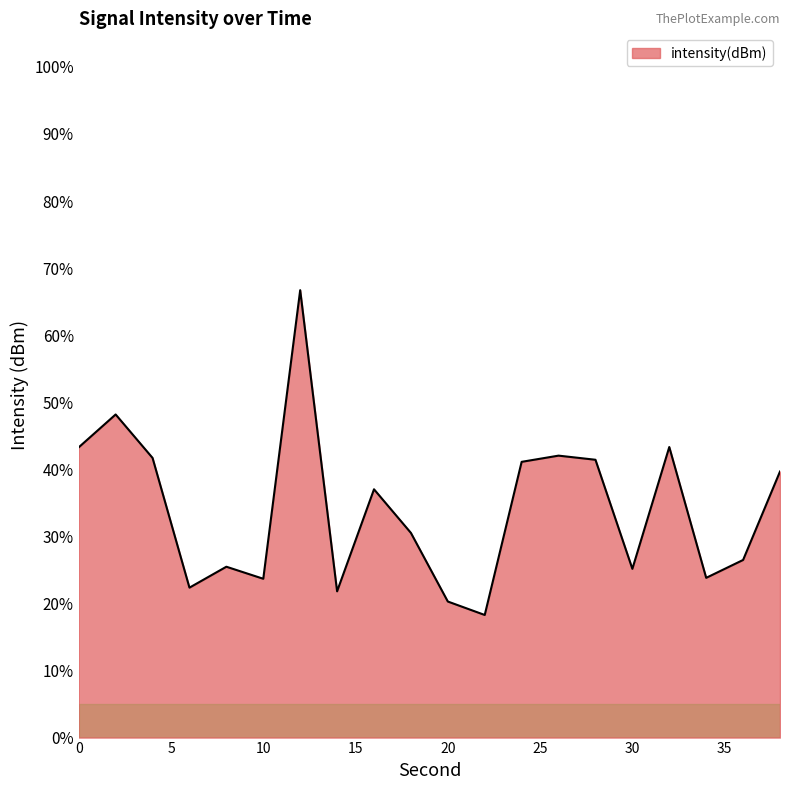

What is the greatest value displayed?

66.7